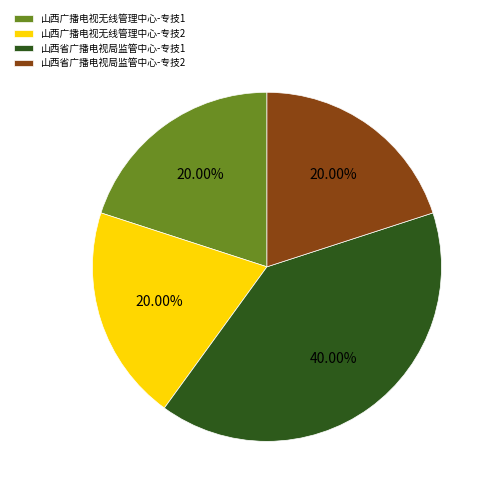

Count the number of slices in the pie.

4